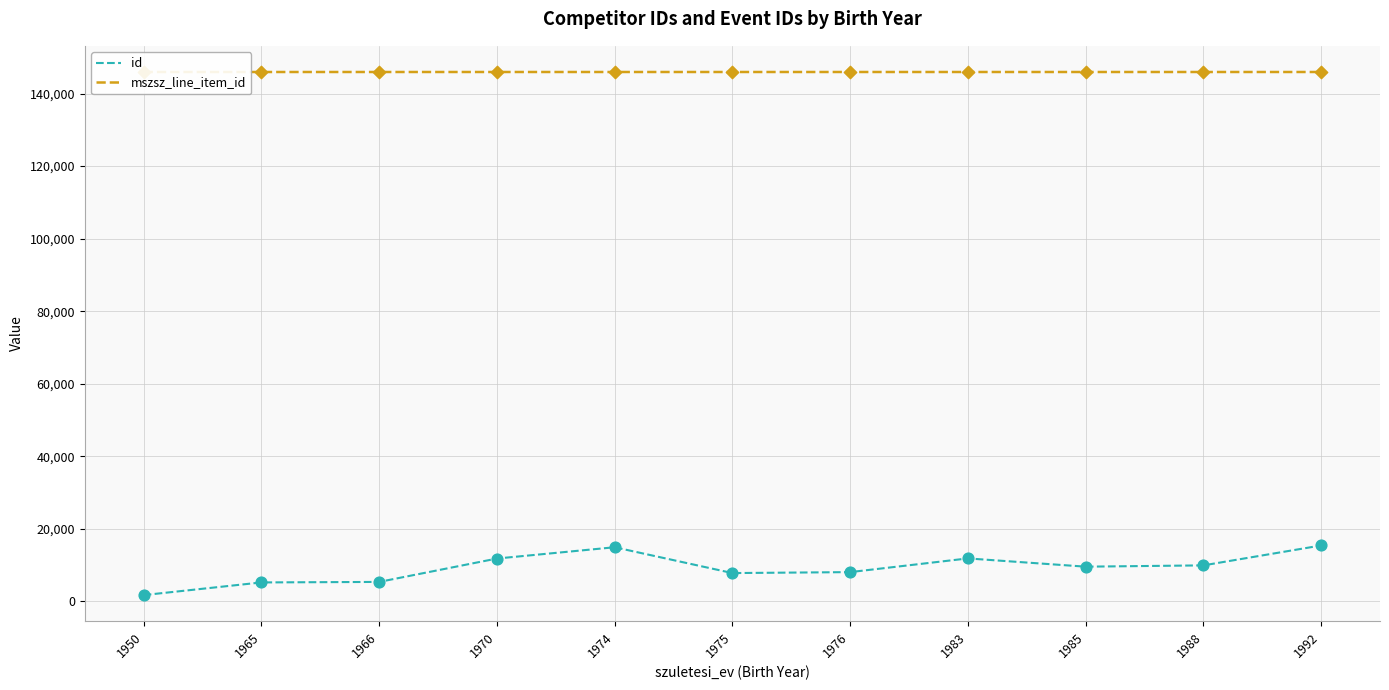

What is the total value across all series at 1966?

151299.5